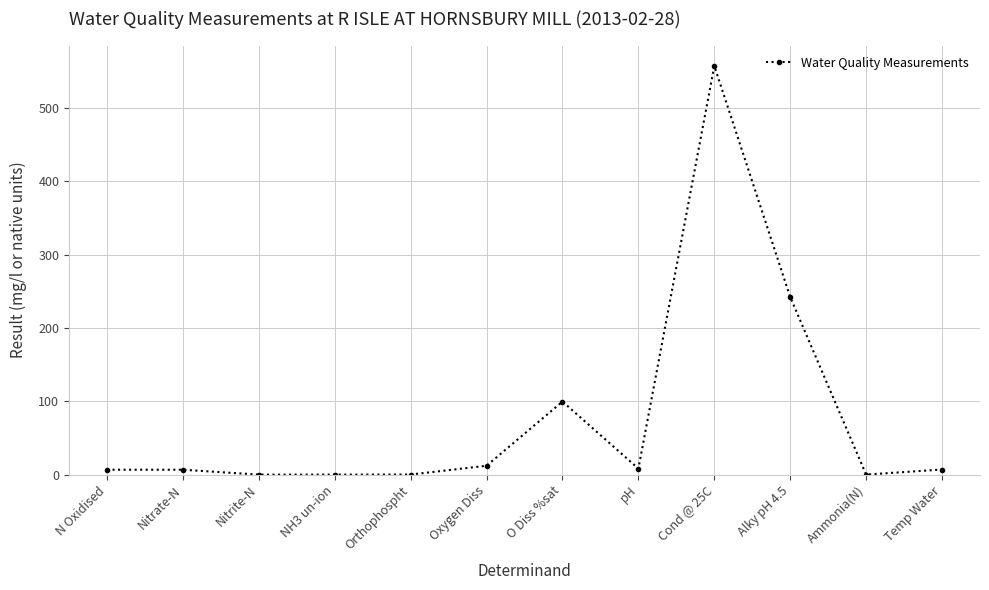

At which category does the chart reach its peak across all series?

Cond @ 25C